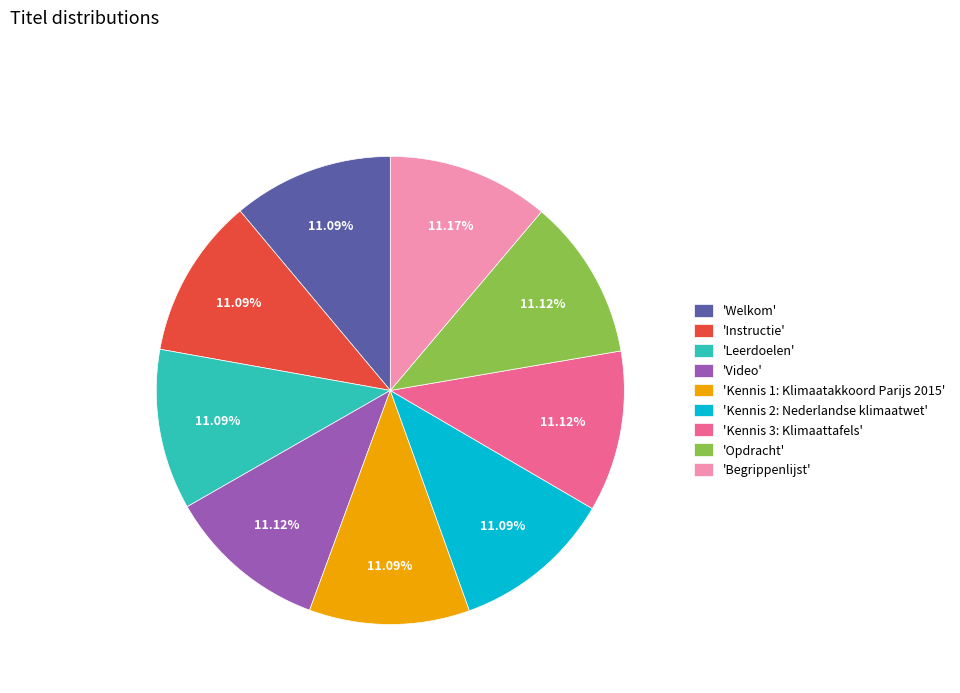

Is there any slice that represents more than half of the pie?

No